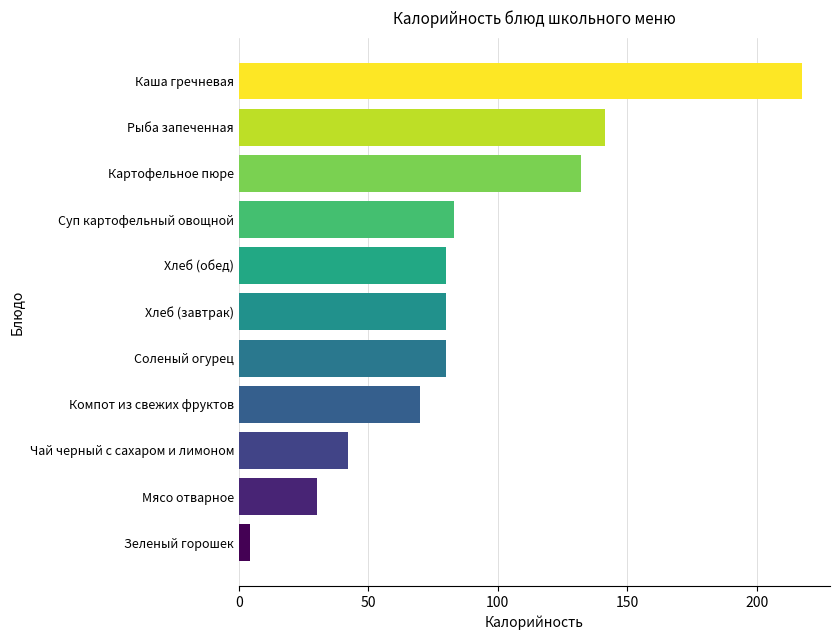

What is the difference between the maximum and minimum values?

213.2